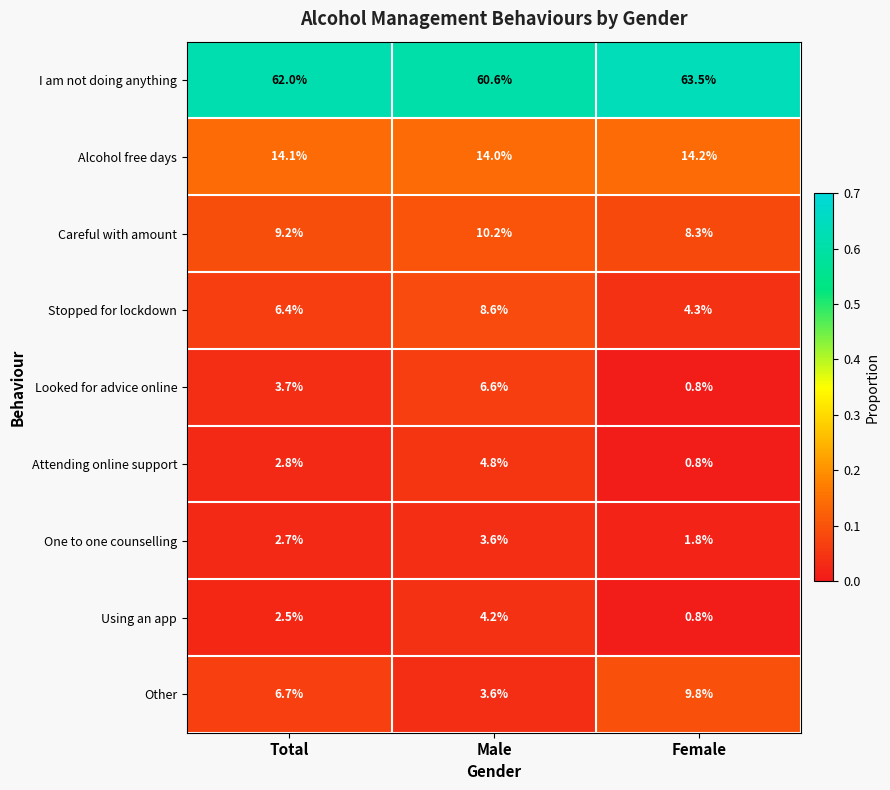

The One to one counselling series shows 1.8 at Female. True or false?

True